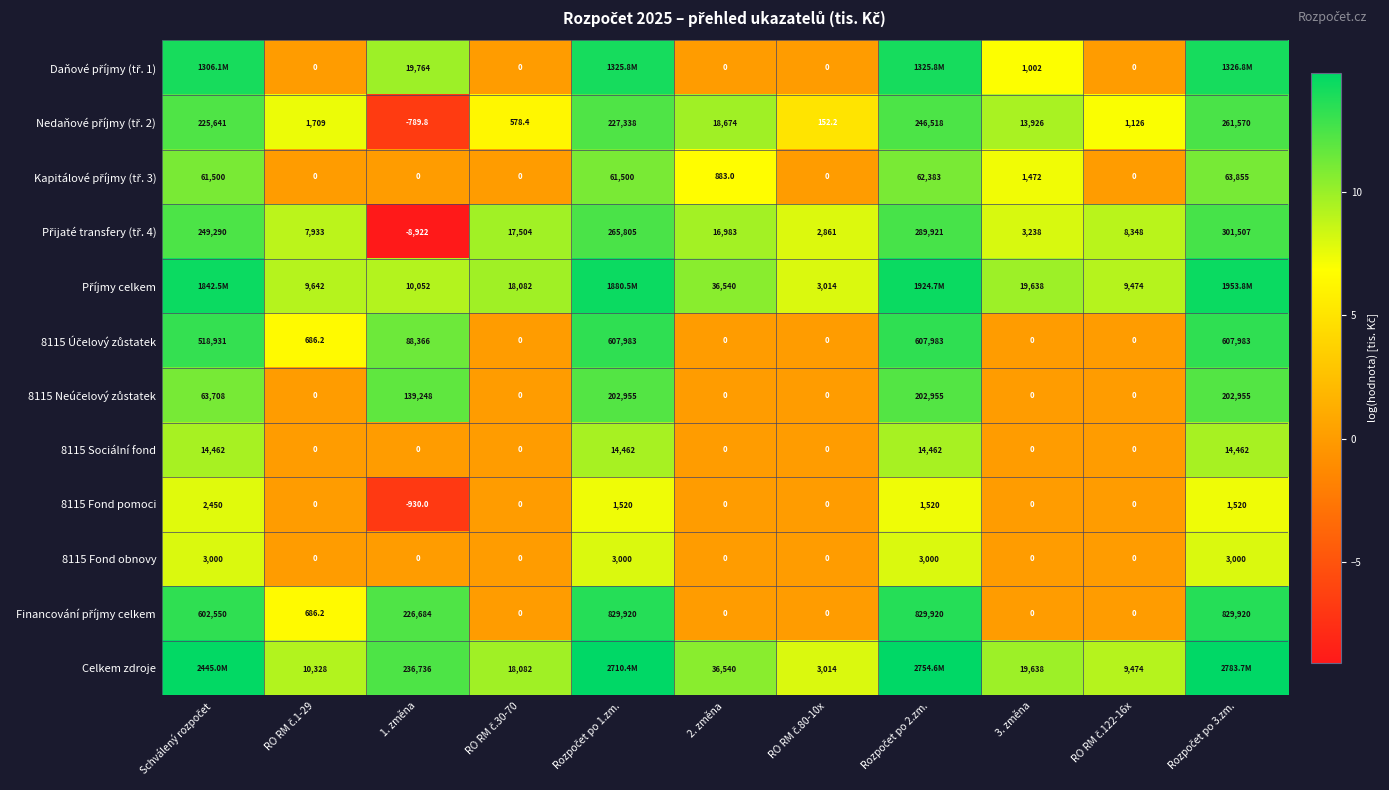

At which category is the sum across all series the highest?

Rozpočet po 3.zm.